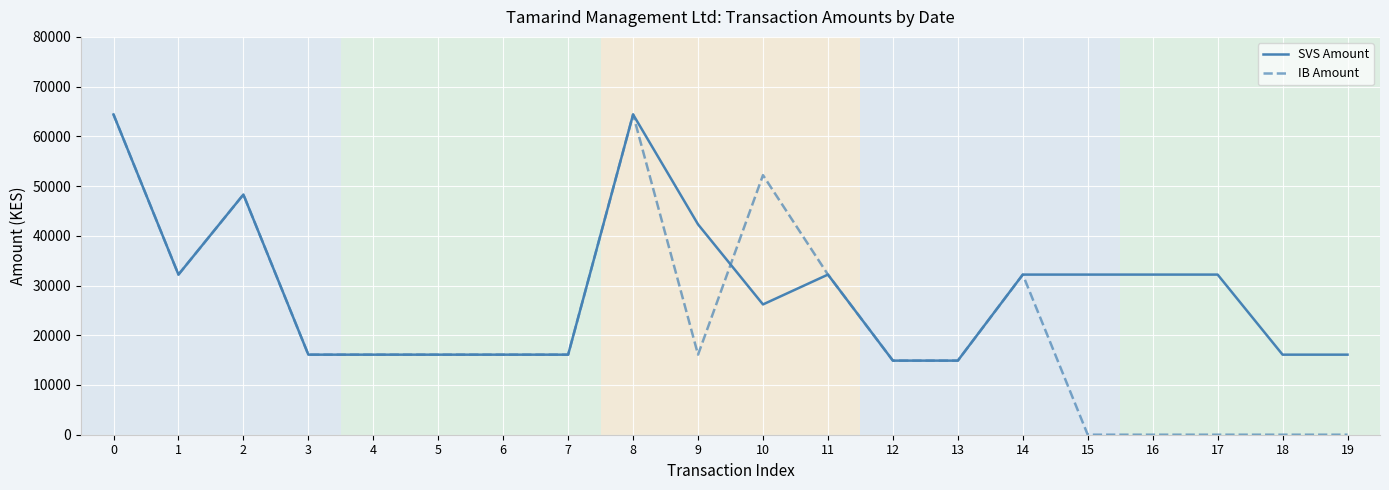

At how many categories does at least one series exceed 17385?

11